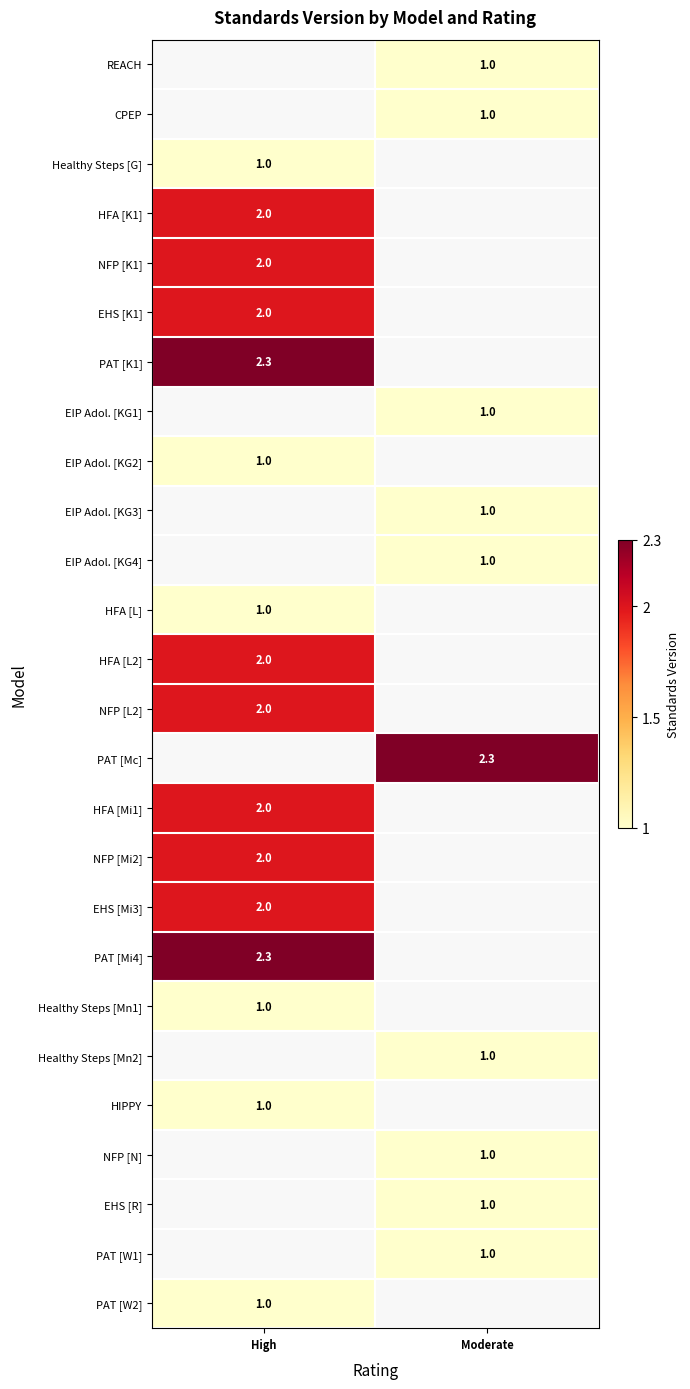

What is the difference between the highest and lowest values at Moderate?

1.3